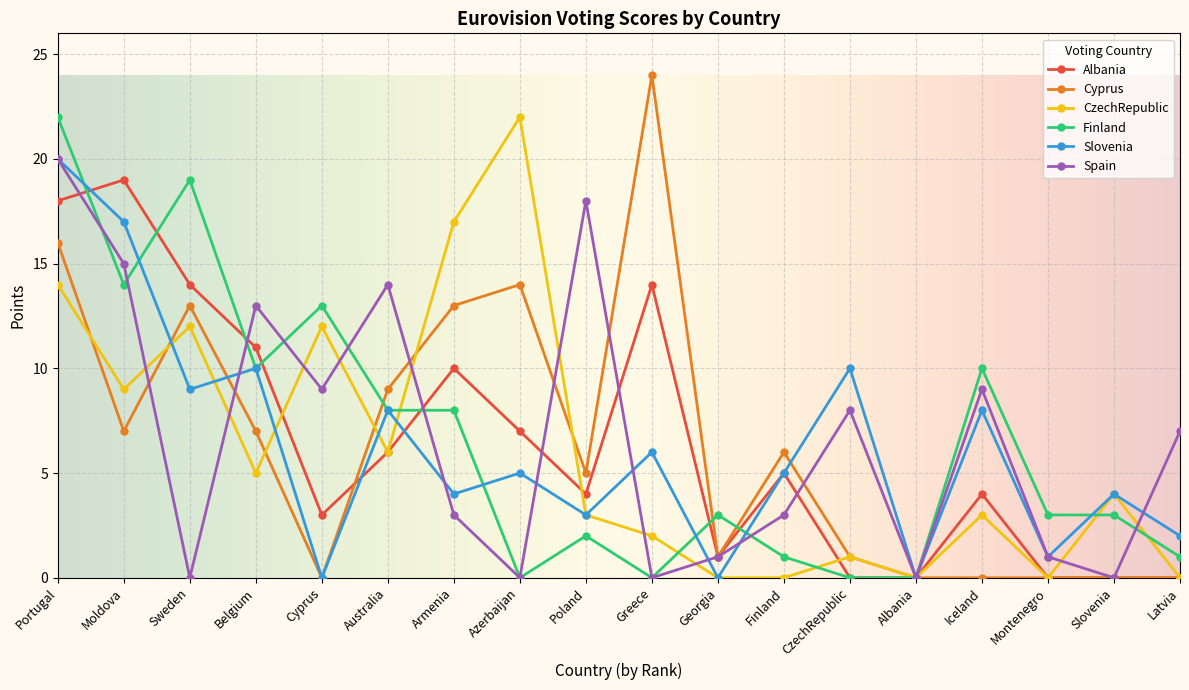

What value does the CzechRepublic series have at Portugal?

14